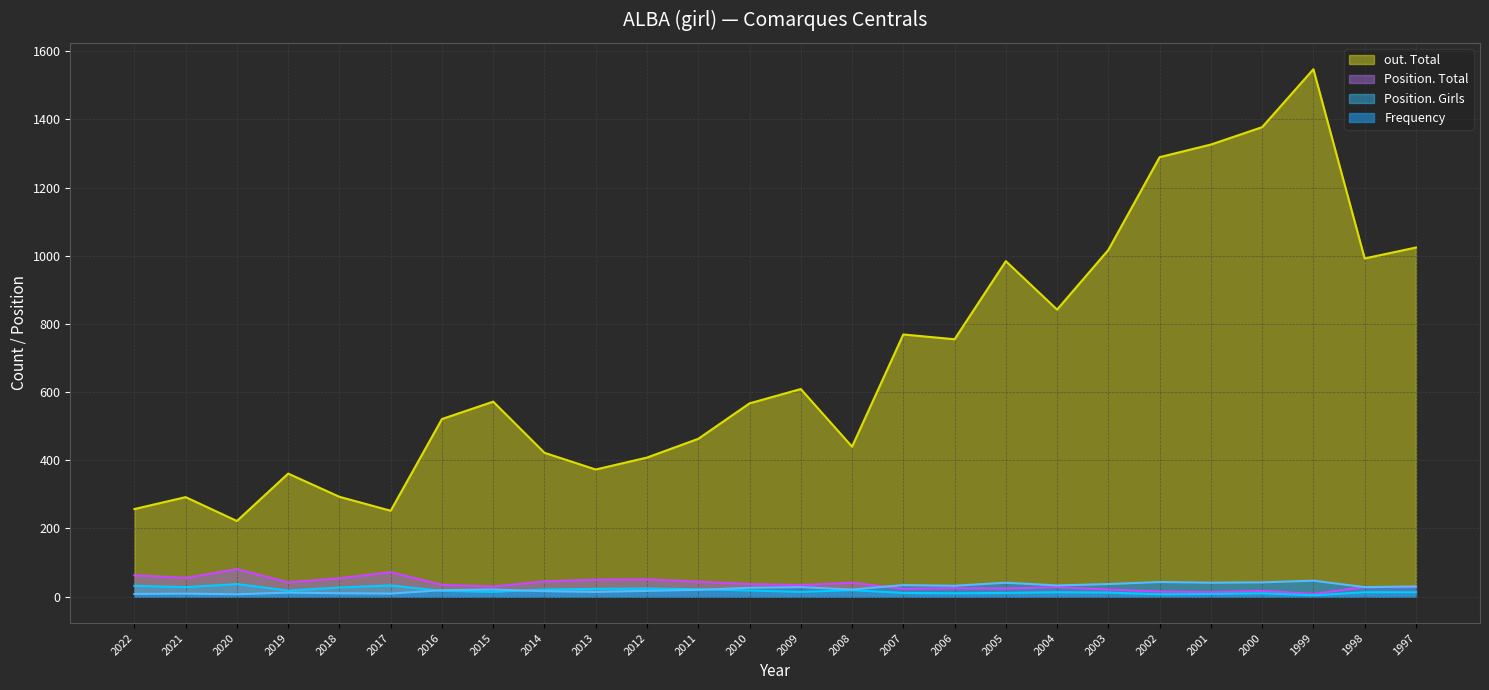

Which series has the widest spread of values?

out. Total